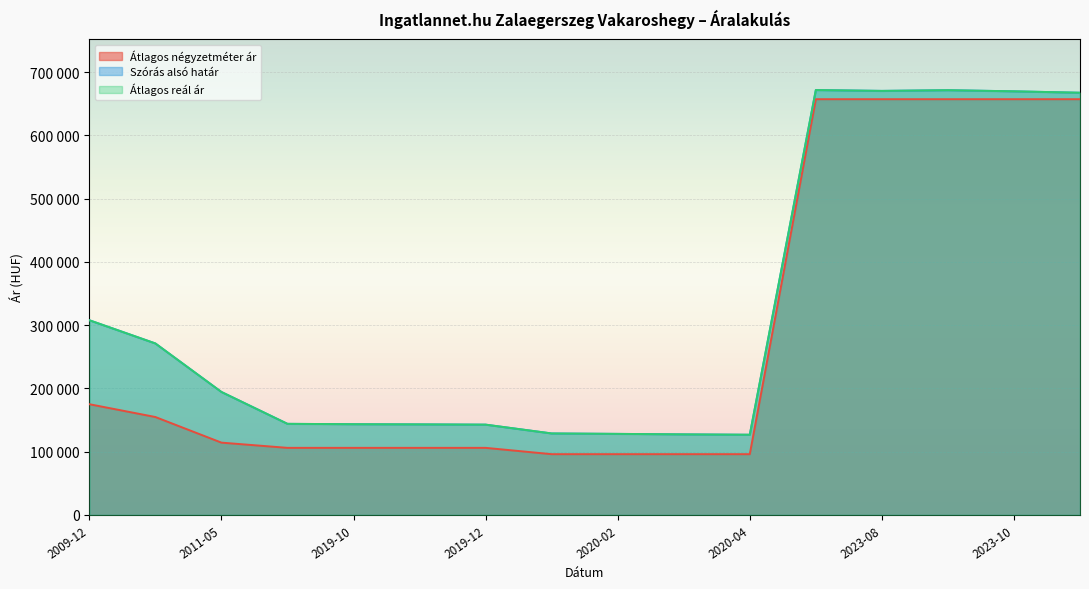

What is the highest value of the Átlagos négyzetméter ár series?

657142